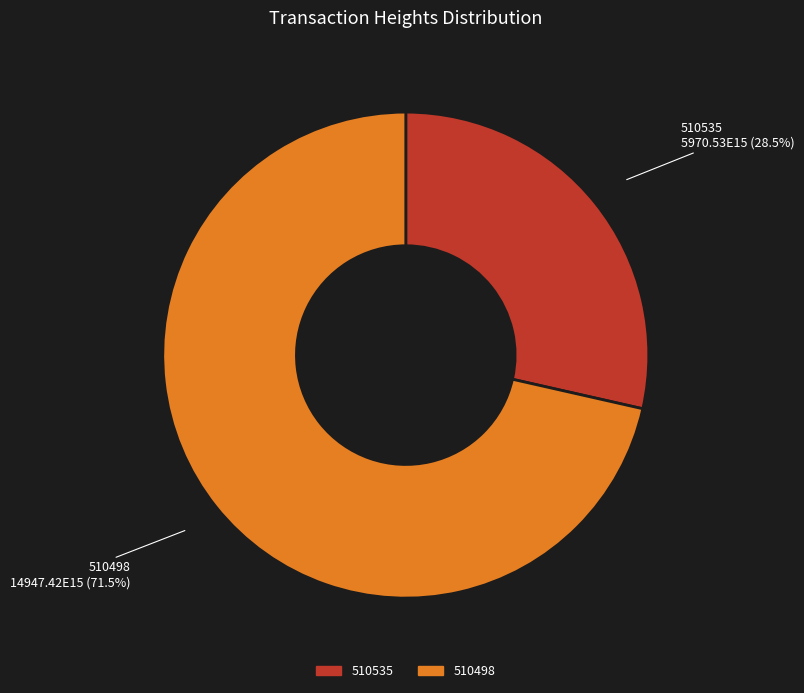

What portion of the pie excludes 510498?

28.5%